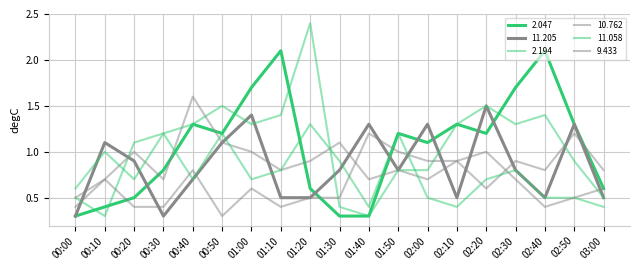

Rank the series by their maximum value, from lowest to highest.

9.433, 11.058, 11.205, 10.762, 2.047, 2.194